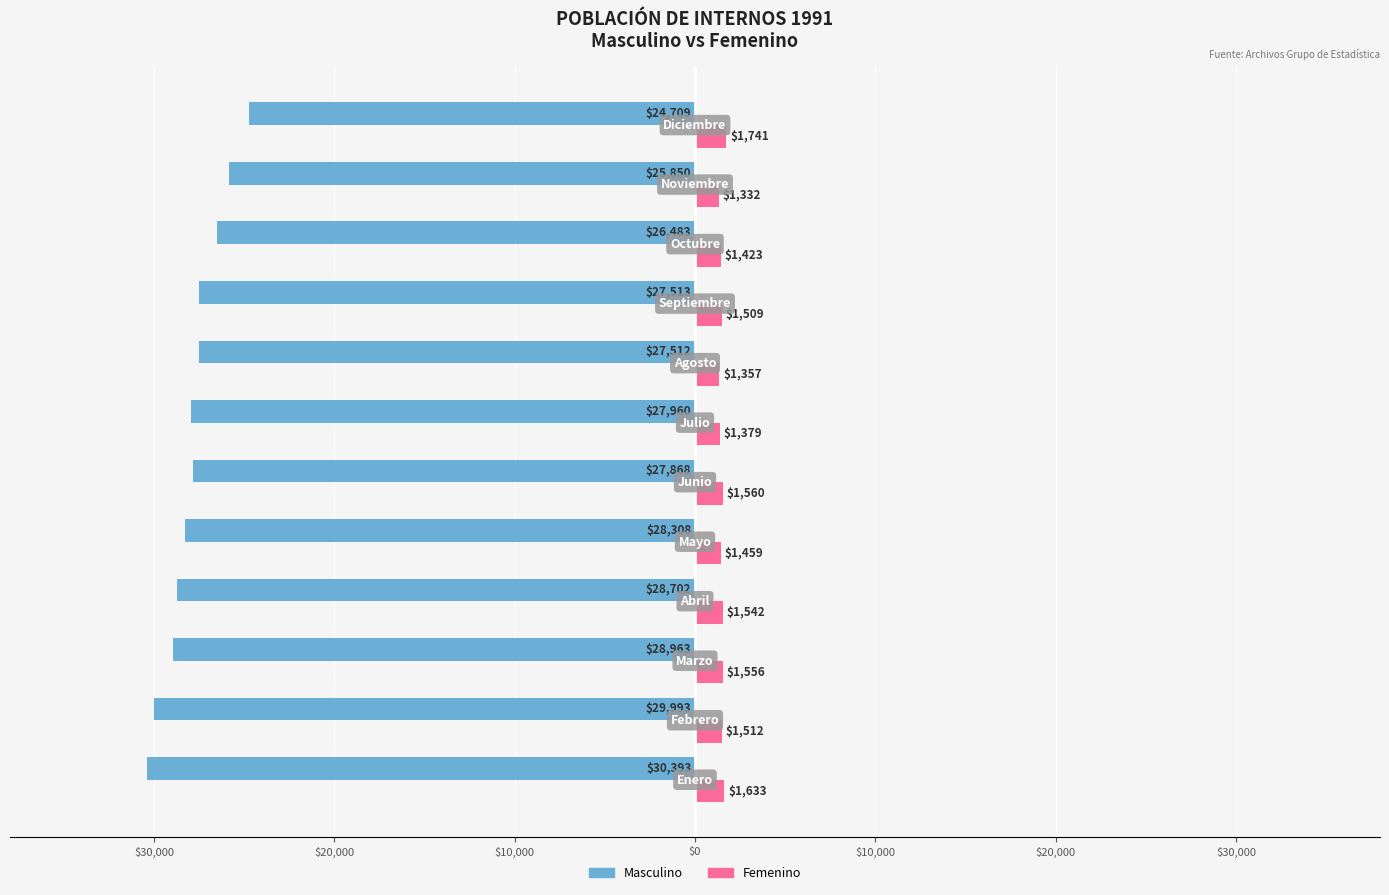

Which series has the largest range (max minus min)?

Masculino